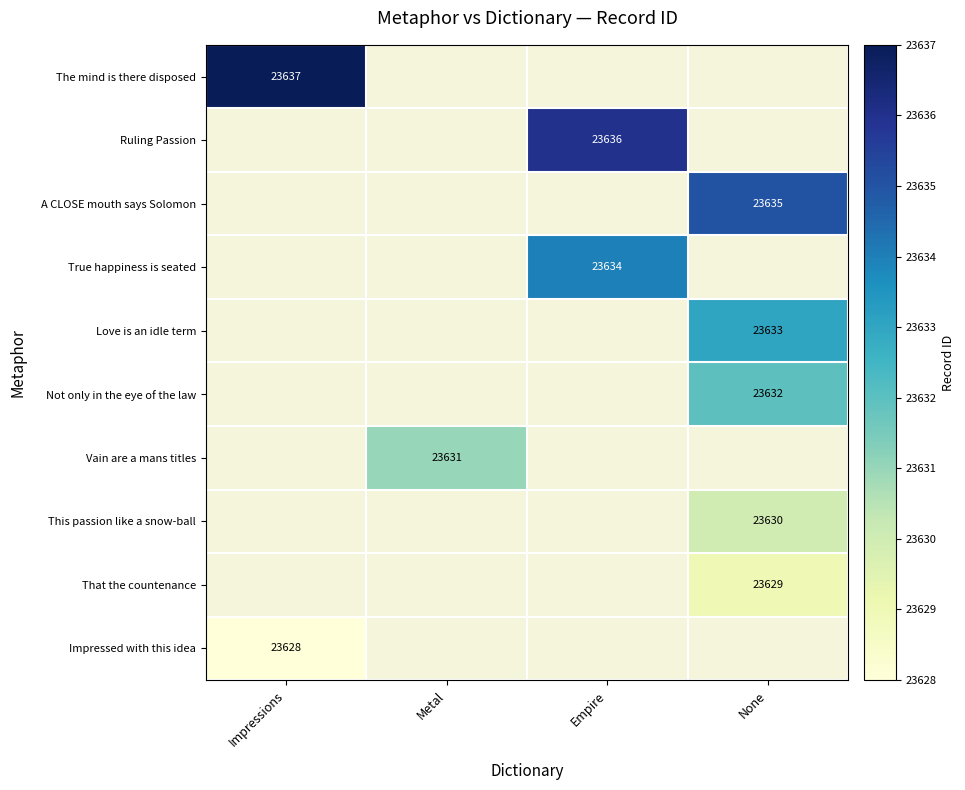

The value of Impressed with this idea at Impressions is 7298. True or false?

False